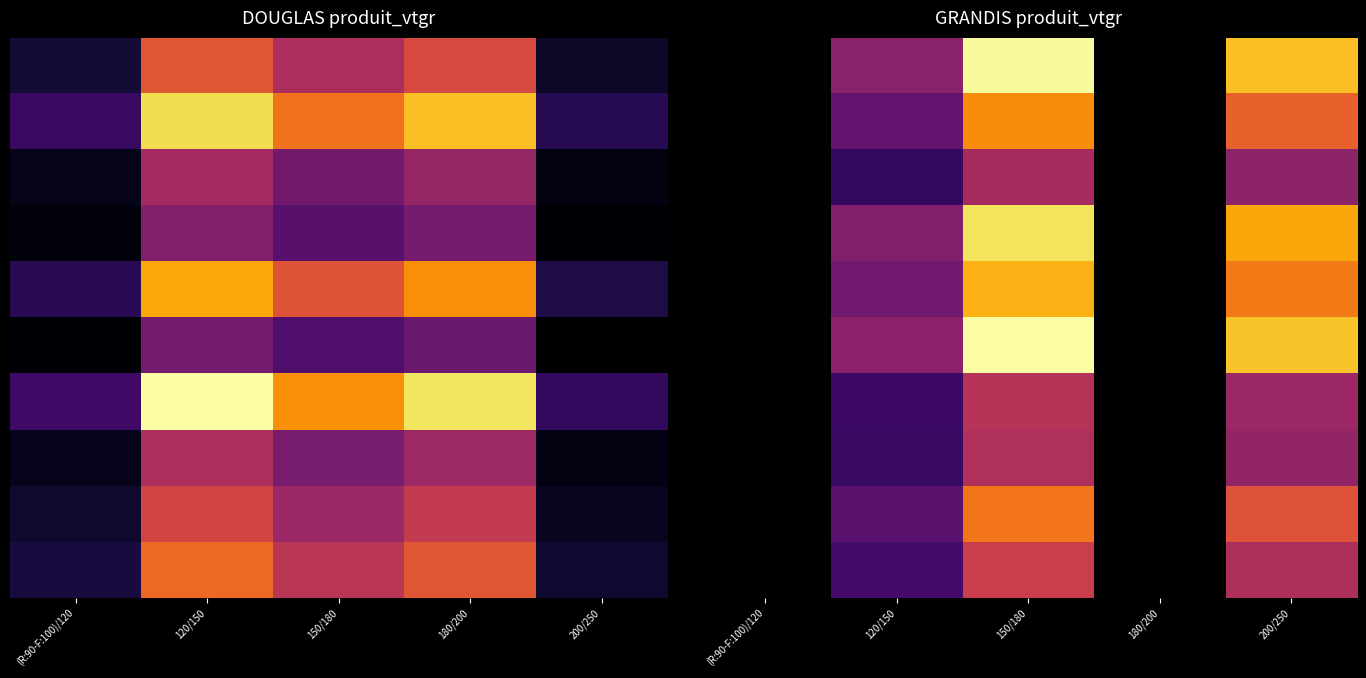

At which category is the sum across all series the highest?

150/180